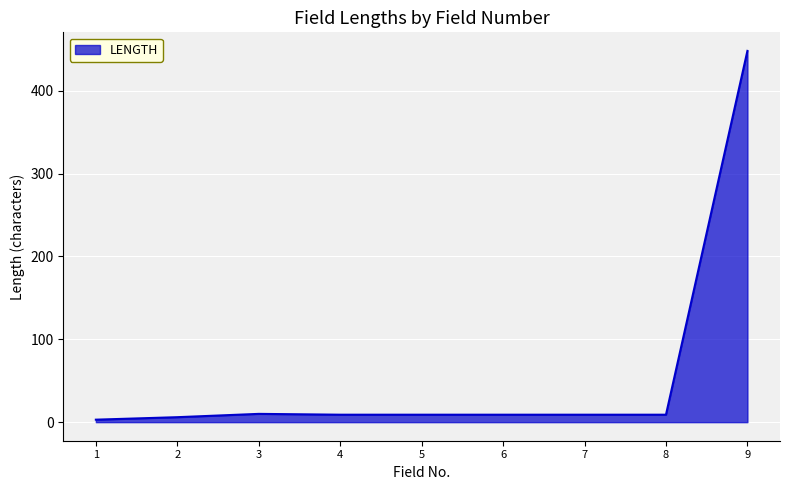

How many categories are shown in the chart?

9